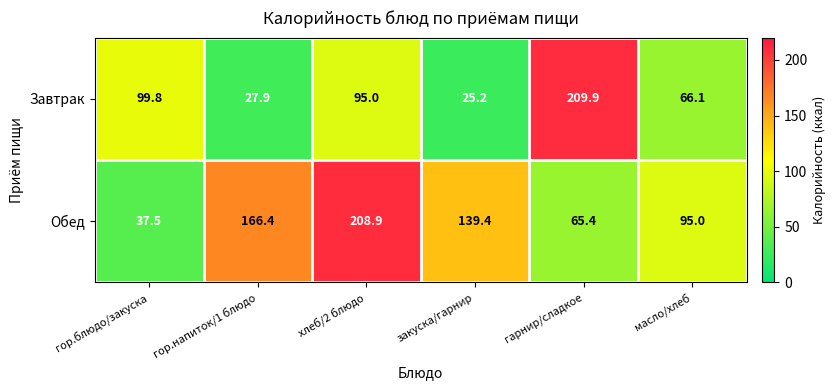

Reading left to right, transcribe all the data shown in this chart.

Завтрак: 99.8	27.9	95.0	25.2	209.9	66.1
Обед: 37.5	166.4	208.9	139.4	65.4	95.0